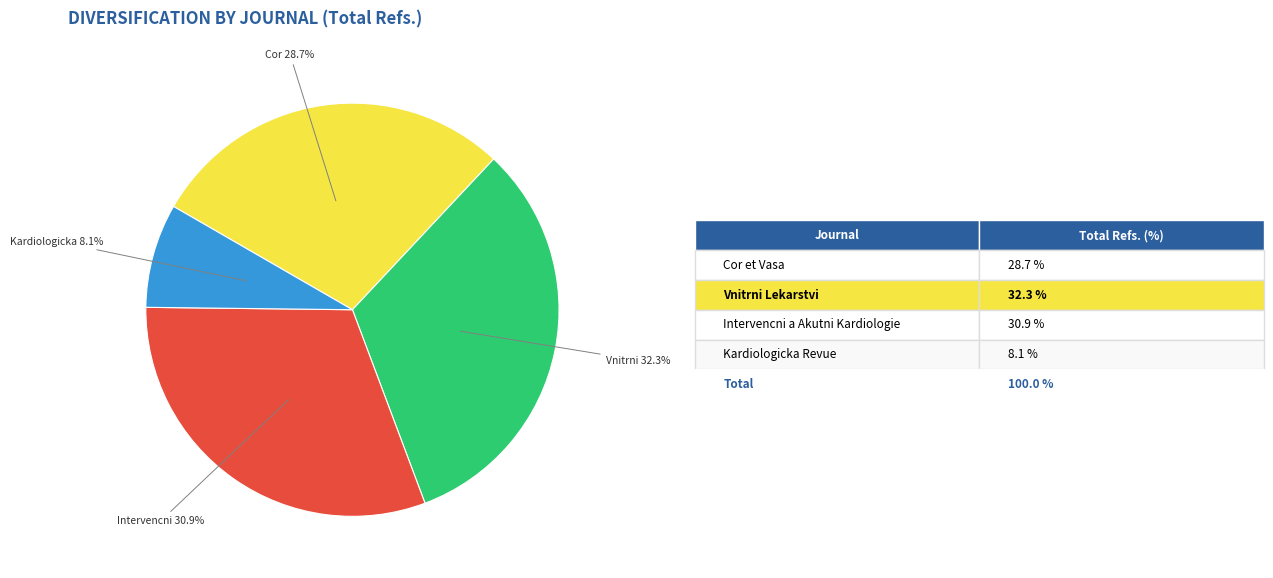

Is there any slice that represents more than half of the pie?

No